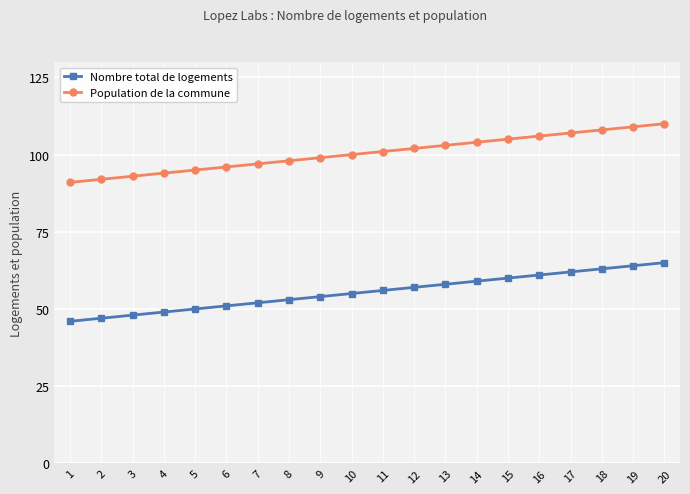

Is the value of Nombre total de logements at 4 greater than the value of Population de la commune at 15?

No